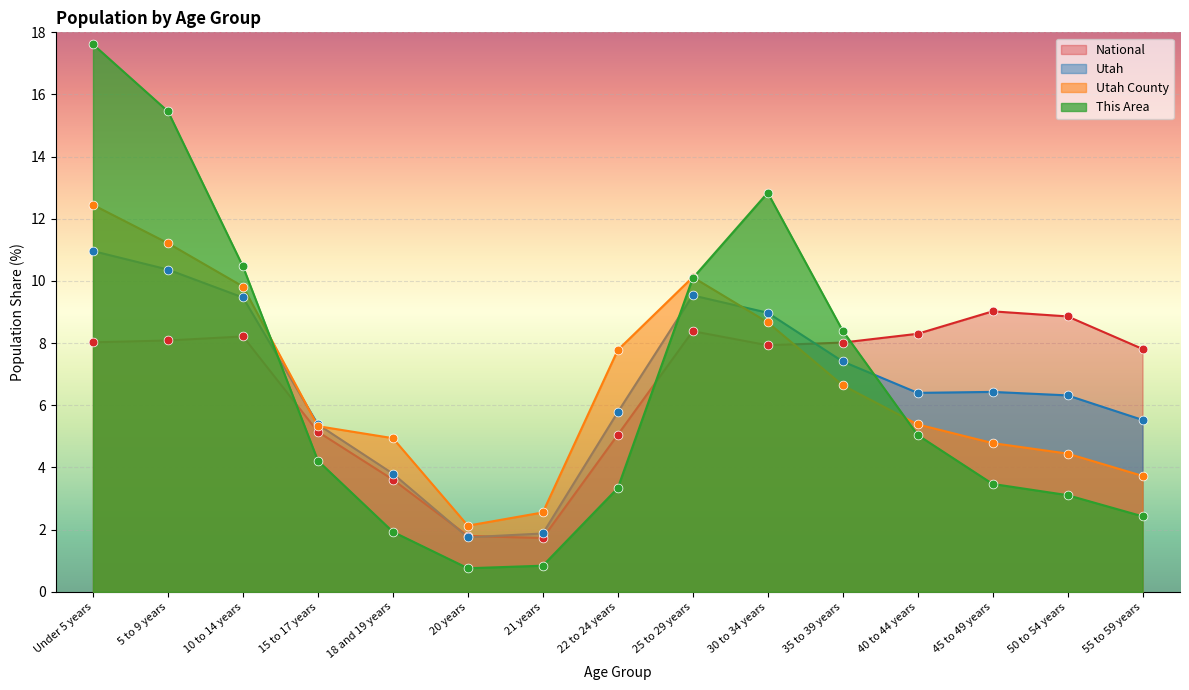

At which category is the sum across all series the highest?

Under 5 years